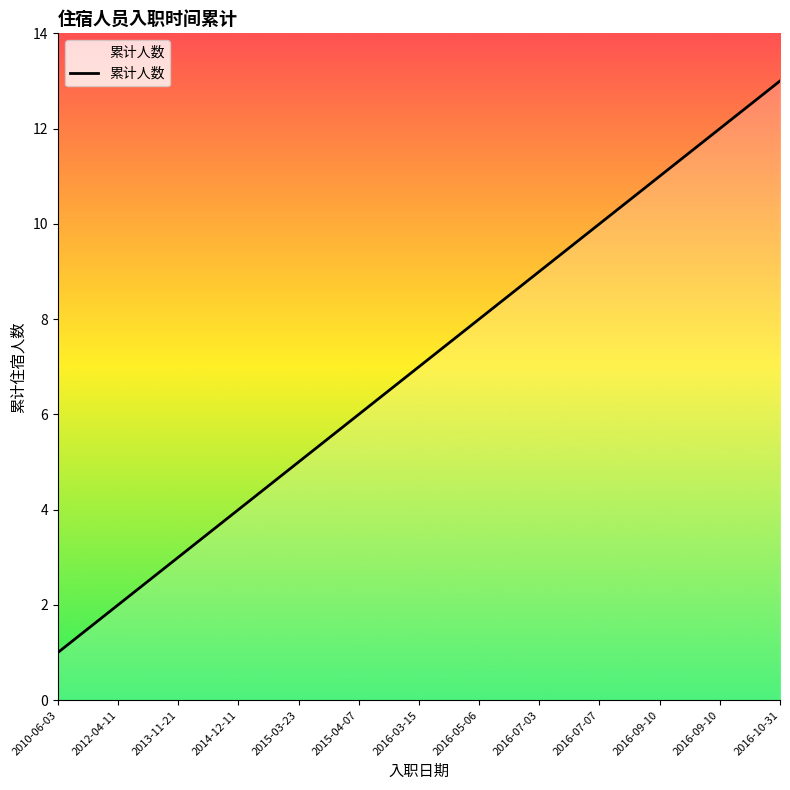

What is the sum of all values?

91